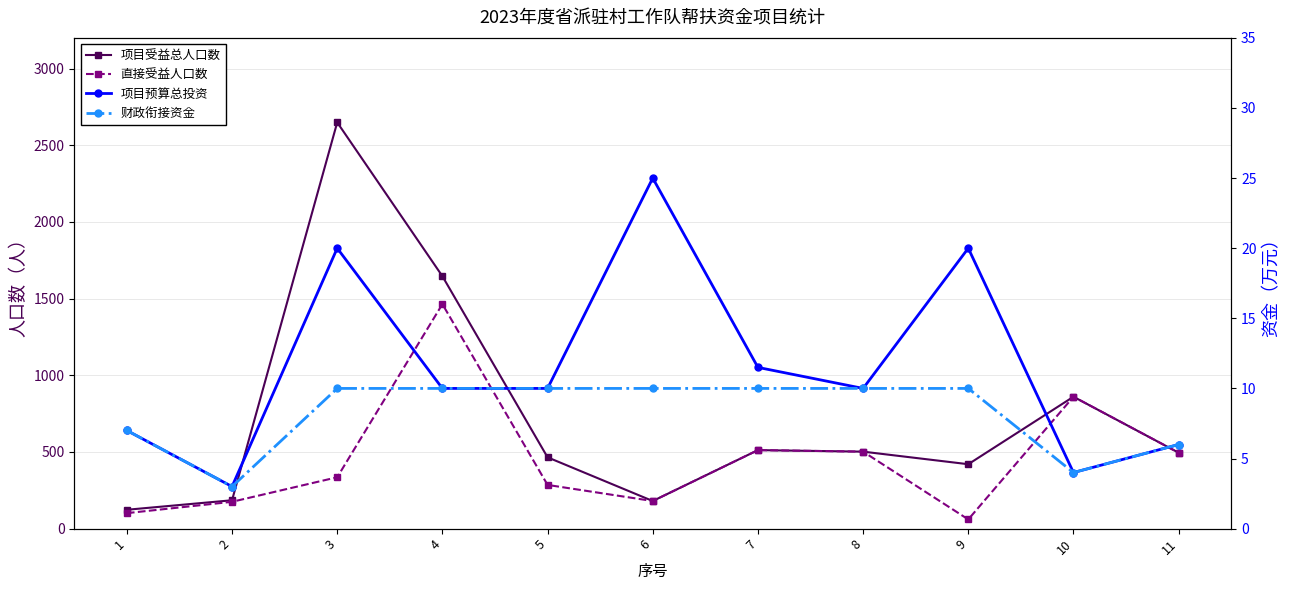

At which label is 项目预算总投资 closest to 14?

7